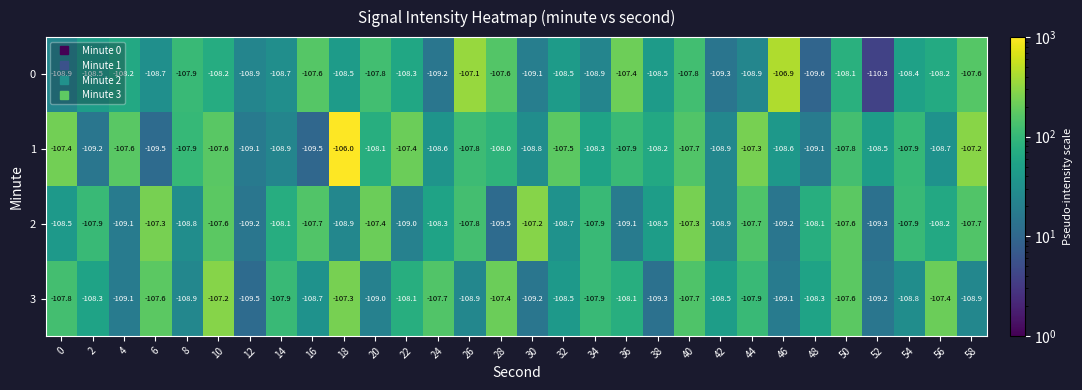

What is the sum of the 1 values at 8 and 6?

-217.4